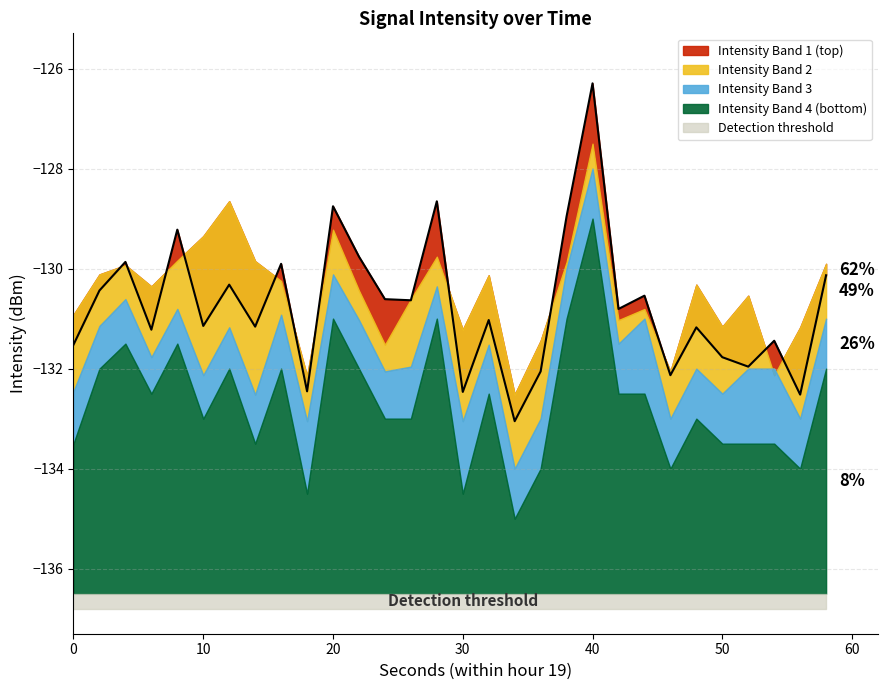

How many data points in Intensity Band 3 are less than -131?

21